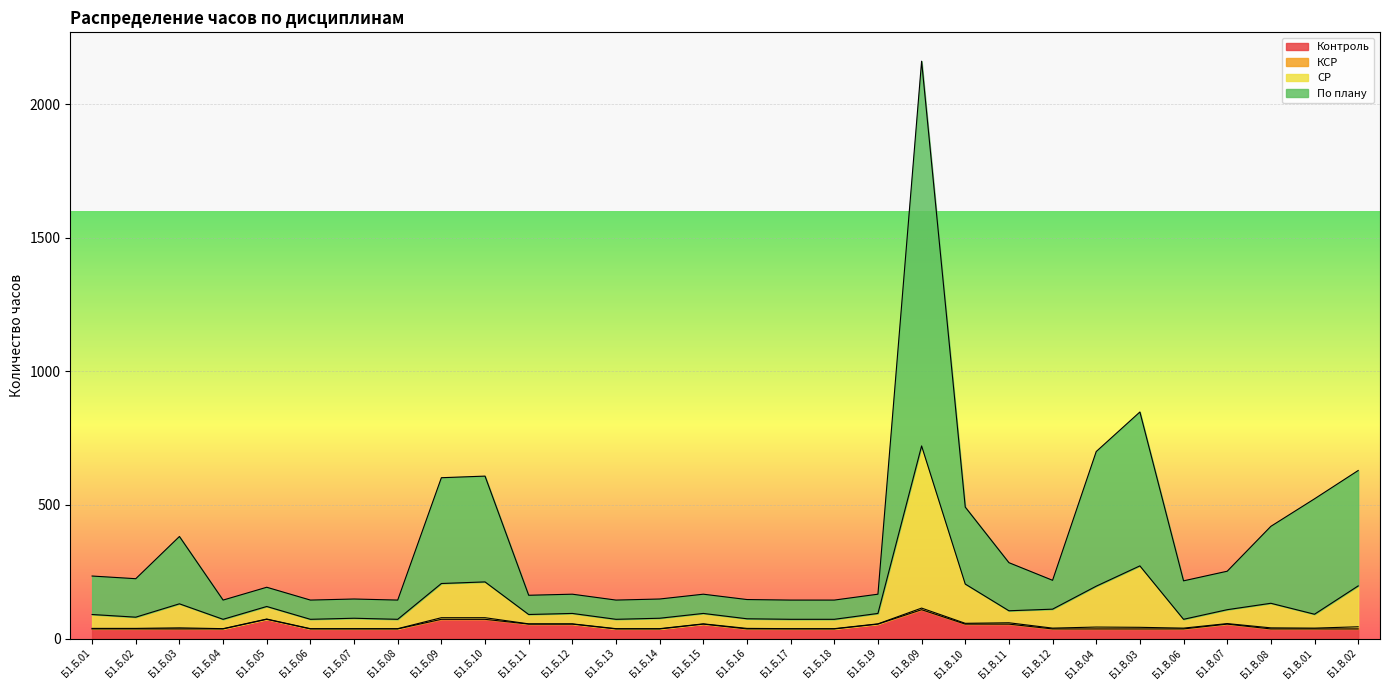

Which label corresponds to the largest value in the chart?

Б1.В.09